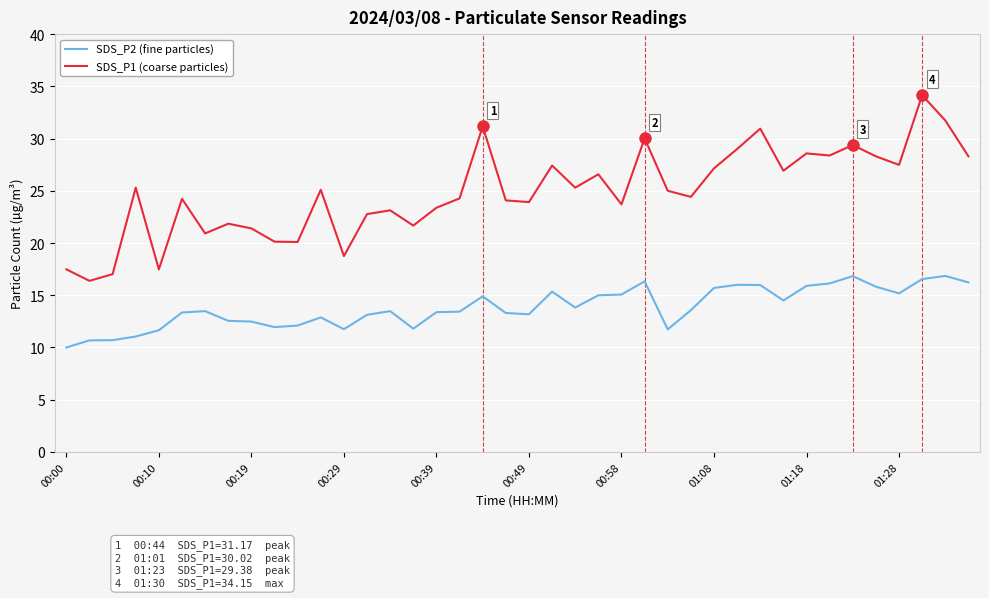

Rank the series by their maximum value, from lowest to highest.

SDS_P2 (fine particles), SDS_P1 (coarse particles)